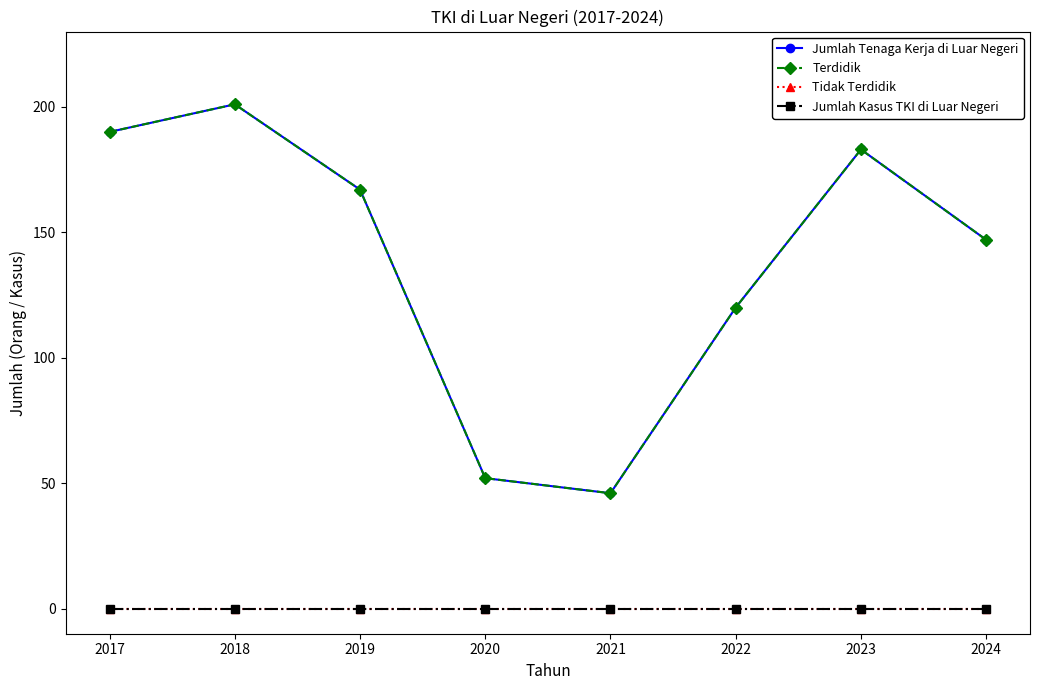

Which series has the widest spread of values?

Jumlah Tenaga Kerja di Luar Negeri